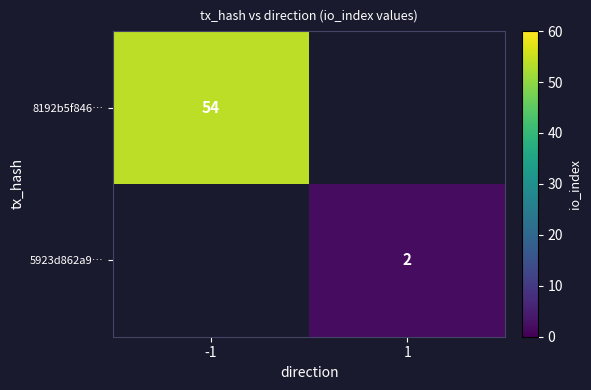

Is it true that 8192b5f846… equals 82 at -1?

False